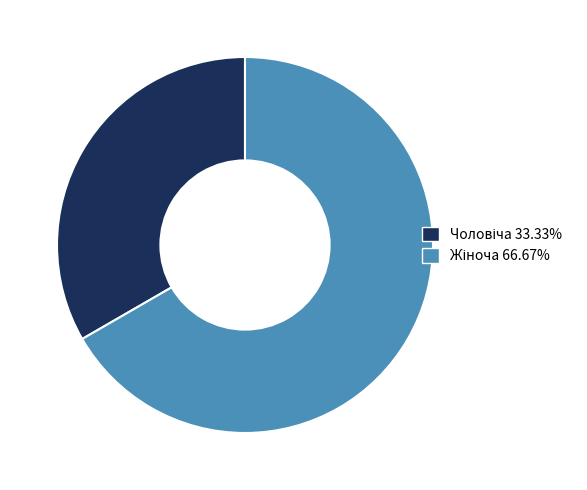

Is there a majority slice in this chart?

Yes